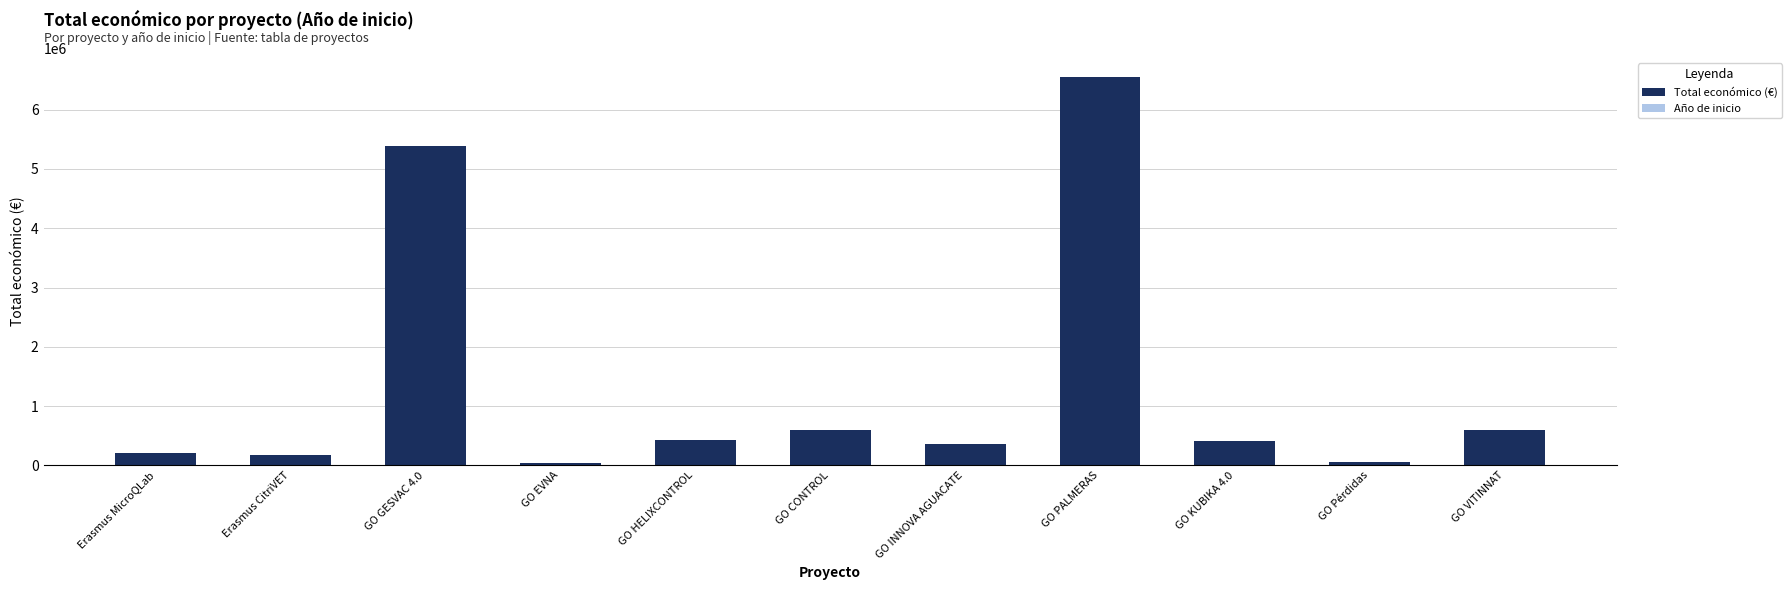

The value of Total económico (€) at GO GESVAC 4.0 is 2063974. True or false?

False